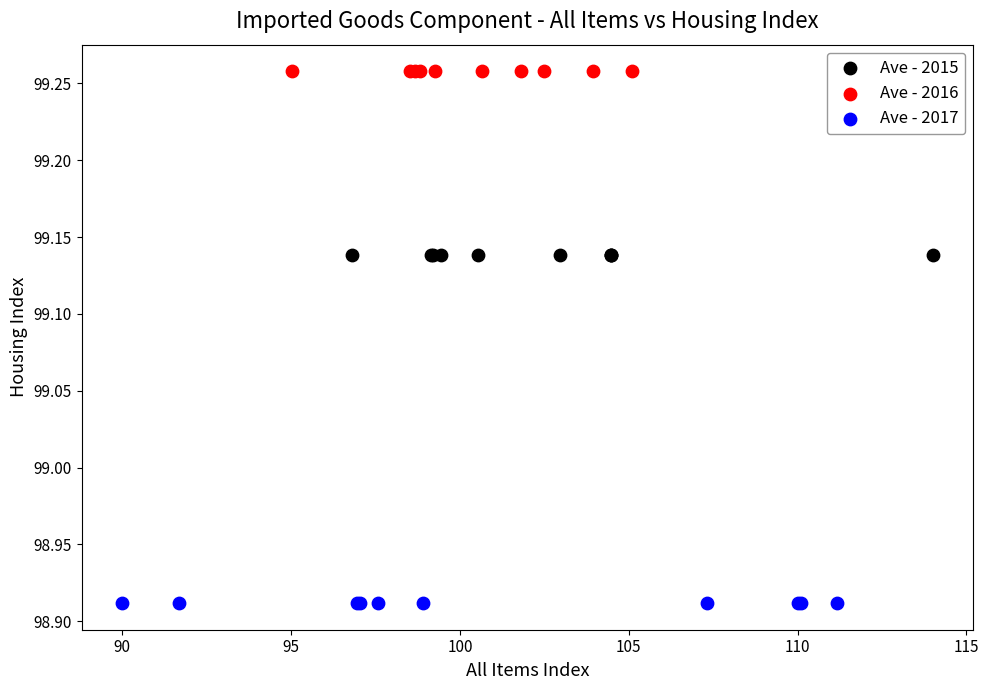

Which series reaches the minimum Y coordinate?

Ave - 2017